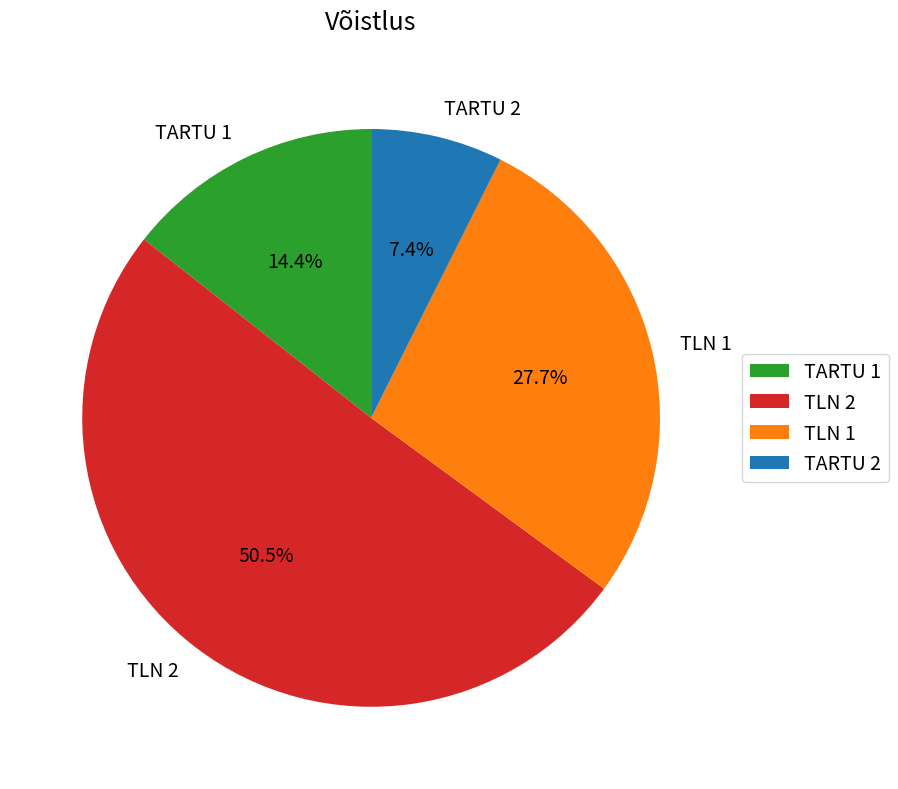

Which slice is the largest?

TLN 2